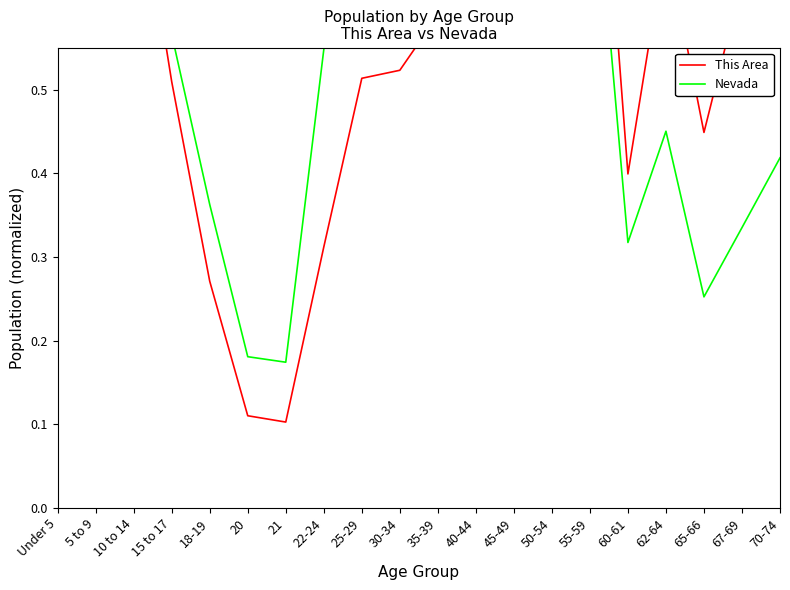

What is the lowest value of the Nevada series?

0.2